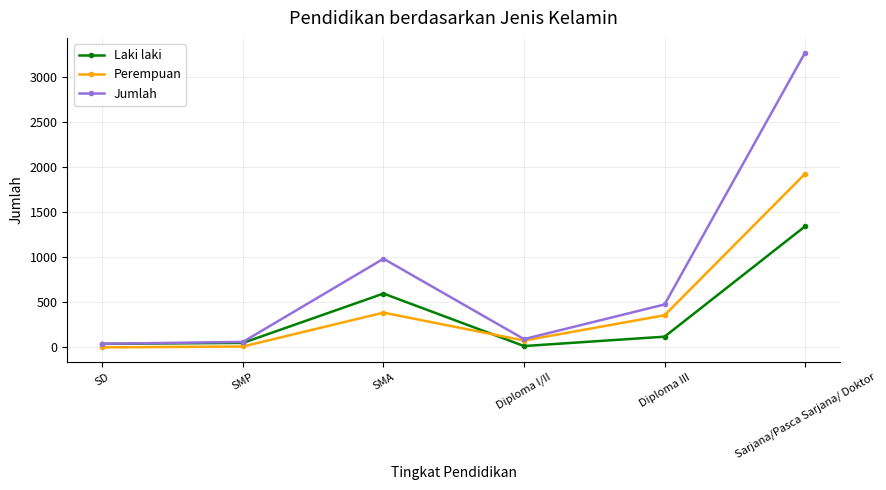

What is the minimum value shown in the chart?

1